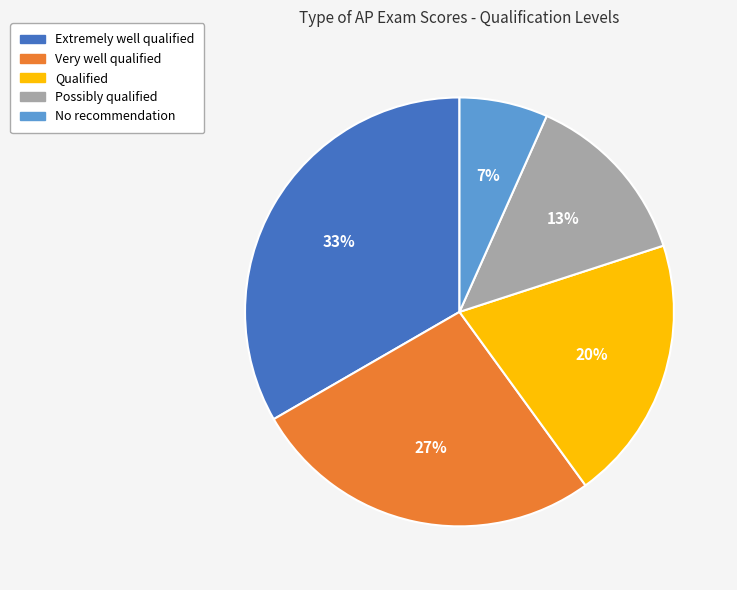

Count the number of slices in the pie.

5